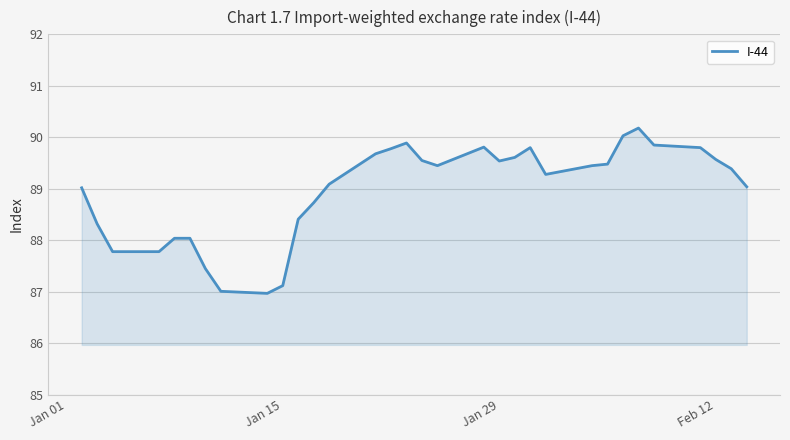

What is the maximum value shown in the chart?

90.2